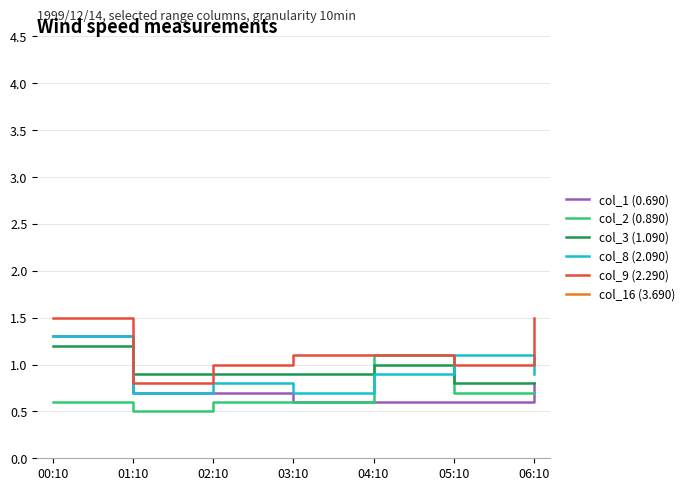

Is the value of col_3 (1.090) at 04:10 greater than the value of col_1 (0.690) at 02:10?

Yes